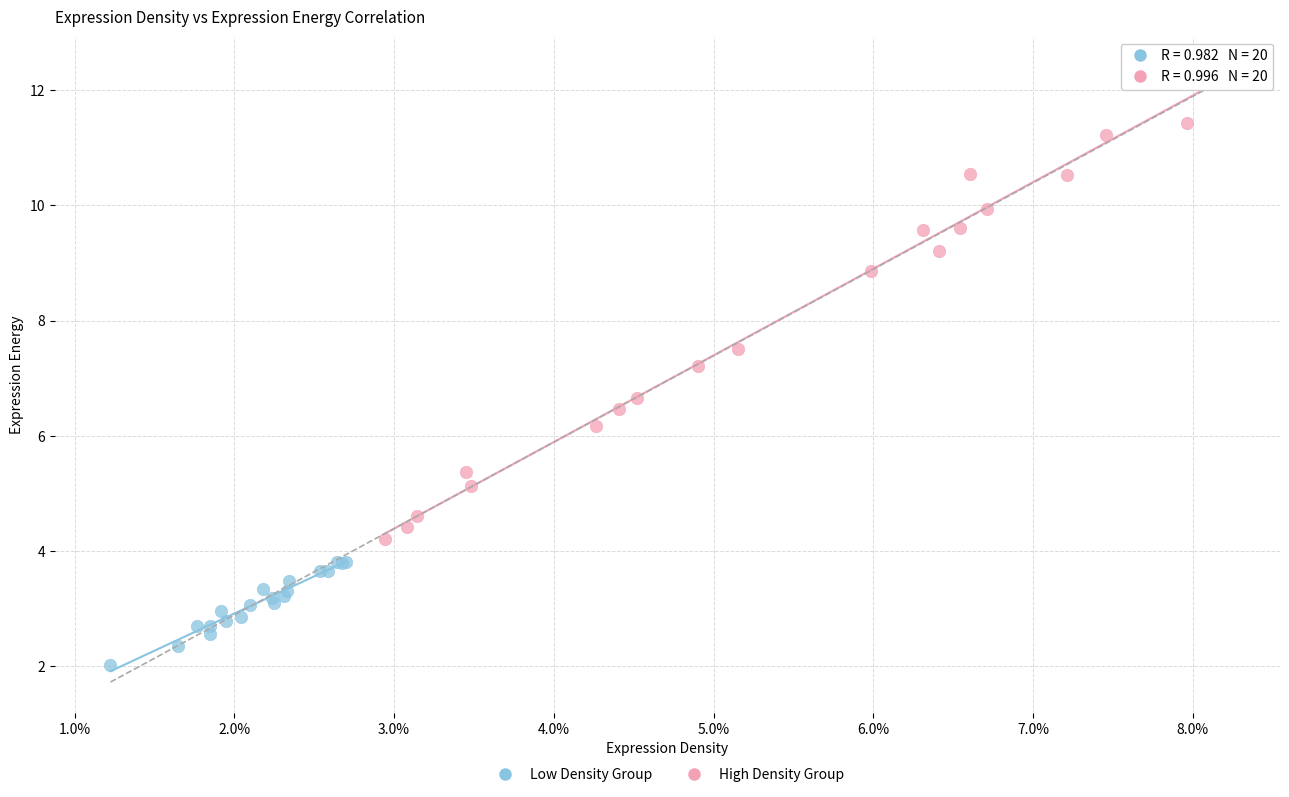

Which series contains the lowest Y value?

Low Density Group